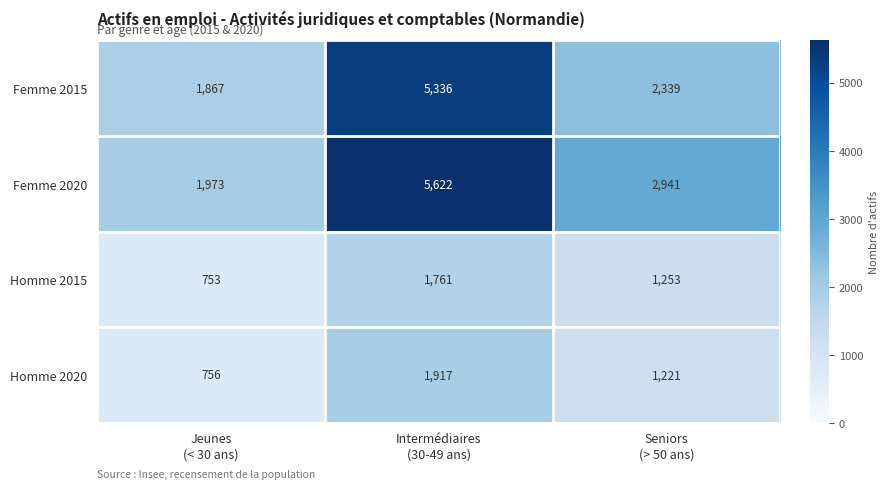

How many Femme 2015 values are between 1867 and 5336?

3